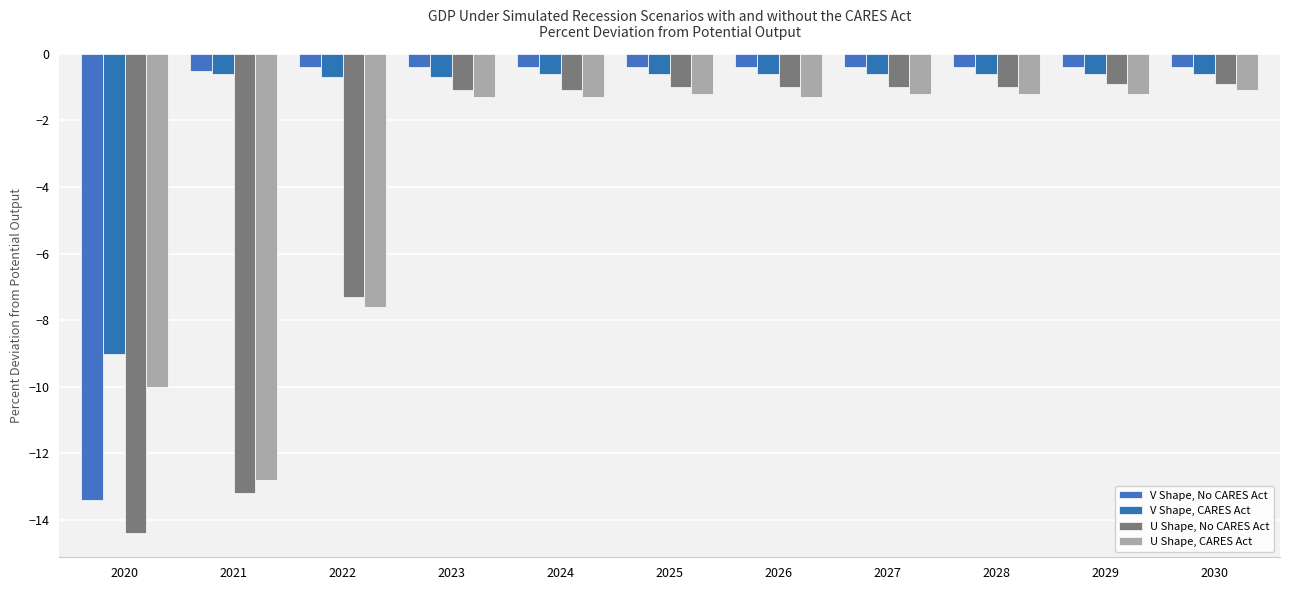

Are the bars grouped side by side (vs. stacked)?

Yes